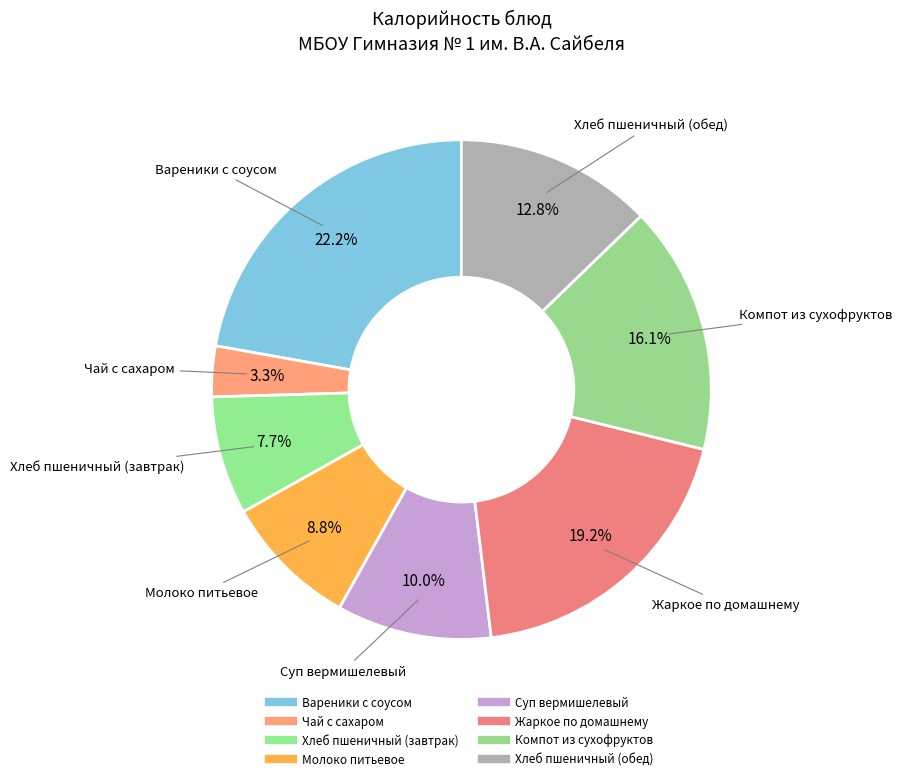

Between Молоко питьевое and Хлеб пшеничный (завтрак), which is larger?

Молоко питьевое